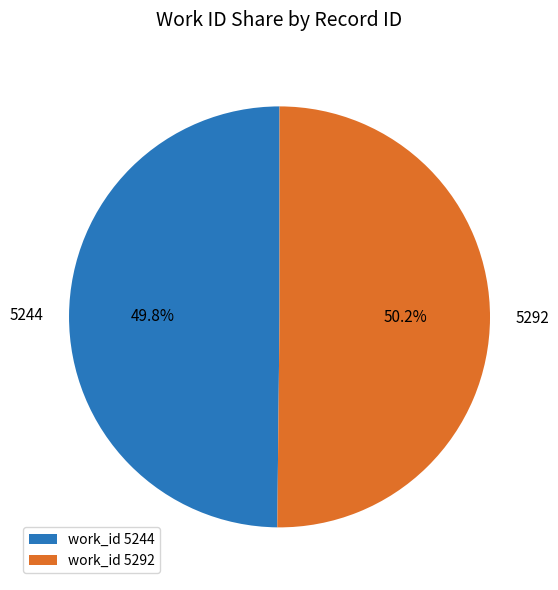

Combined, what portion of the pie is work_id 5244 and work_id 5292?

100.0%